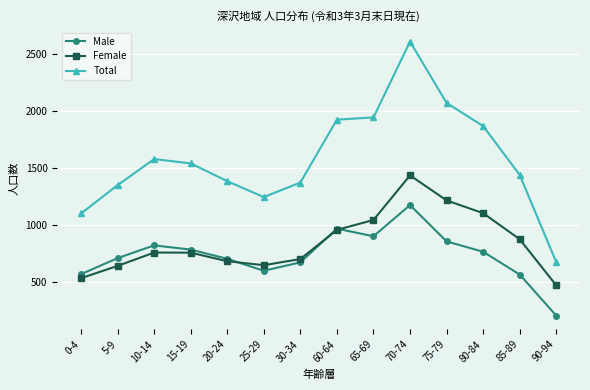

Does the chart have visible grid lines?

Yes